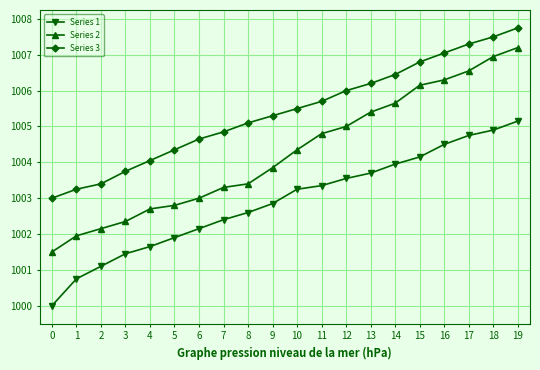

How many data points does each series have?

20